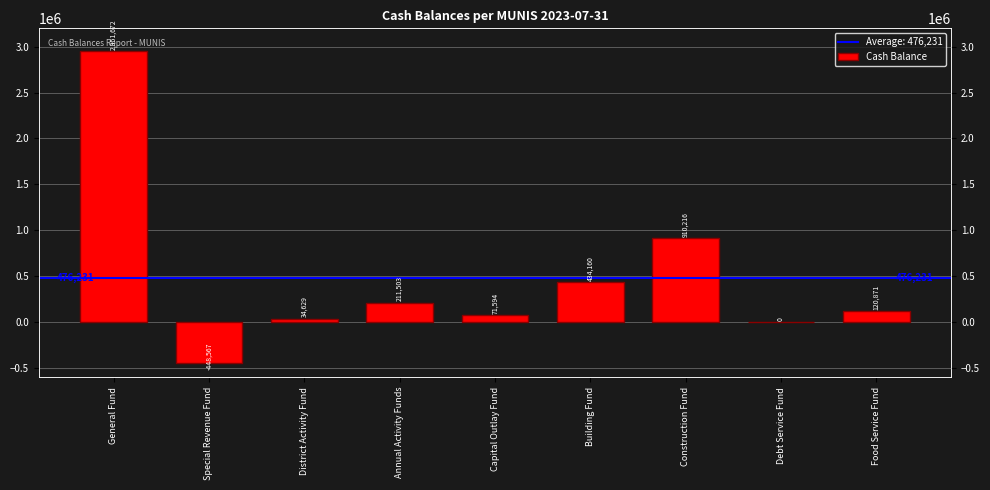

Reading right to left, extract all data points from this chart.

120870.9	0.0	910216.0	434160.0	71594.0	211502.9	34628.7	-448567.4	2951672.4